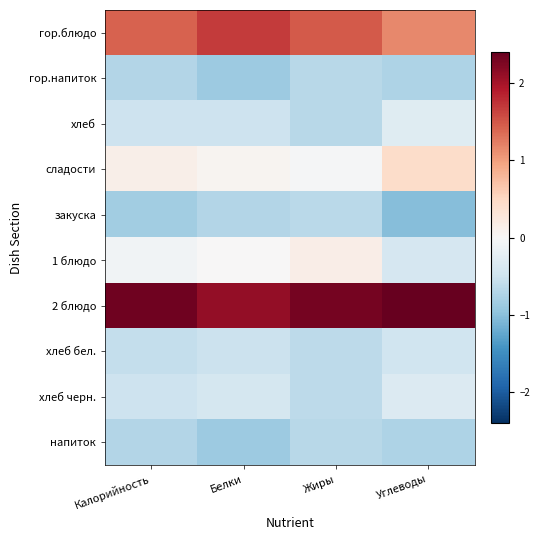

How many distinct data groups are displayed?

10